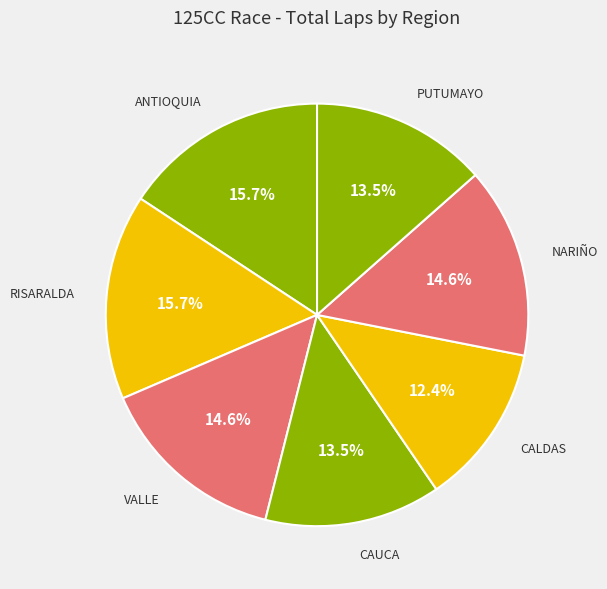

To the nearest percent, what is the difference between the largest and smallest slice percentages?

3%